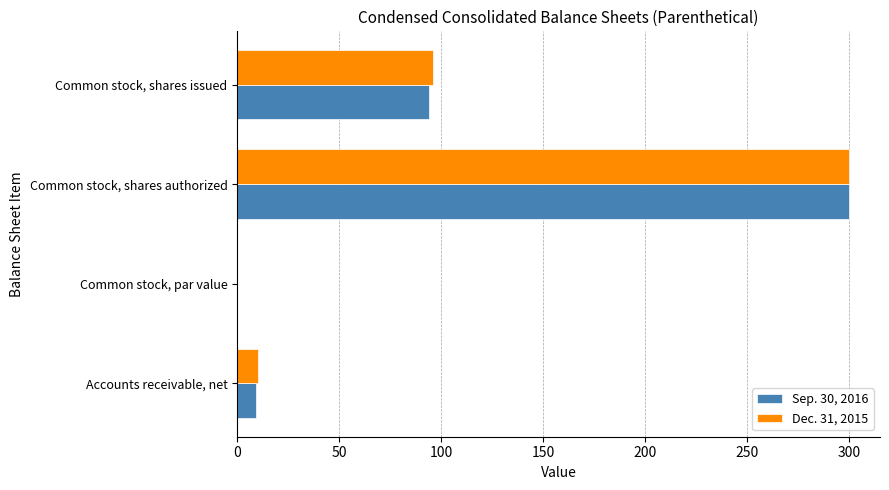

What is the sum of all Sep. 30, 2016 values?

403.6